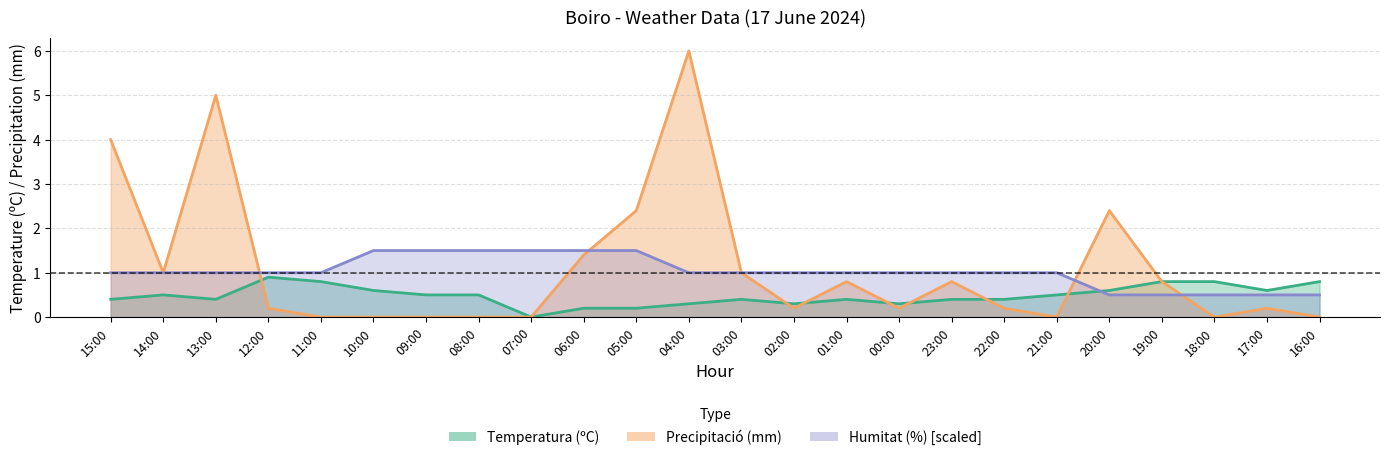

Reading left to right, extract all data points from this chart.

Temperatura (ºC): 15:00=0.4	14:00=0.5	13:00=0.4	12:00=0.9	11:00=0.8	10:00=0.6	09:00=0.5	08:00=0.5	07:00=0.0	06:00=0.2	05:00=0.2	04:00=0.3	03:00=0.4	02:00=0.3	01:00=0.4	00:00=0.3	23:00=0.4	22:00=0.4	21:00=0.5	20:00=0.6	19:00=0.8	18:00=0.8	17:00=0.6	16:00=0.8
Precipitació (mm): 15:00=4.0	14:00=1.0	13:00=5.0	12:00=0.2	11:00=0.0	10:00=0.0	09:00=0.0	08:00=0.0	07:00=0.0	06:00=1.4	05:00=2.4	04:00=6.0	03:00=1.0	02:00=0.2	01:00=0.8	00:00=0.2	23:00=0.8	22:00=0.2	21:00=0.0	20:00=2.4	19:00=0.8	18:00=0.0	17:00=0.2	16:00=0.0
Humitat (%): 15:00=1.0	14:00=1.0	13:00=1.0	12:00=1.0	11:00=1.0	10:00=1.5	09:00=1.5	08:00=1.5	07:00=1.5	06:00=1.5	05:00=1.5	04:00=1.0	03:00=1.0	02:00=1.0	01:00=1.0	00:00=1.0	23:00=1.0	22:00=1.0	21:00=1.0	20:00=0.5	19:00=0.5	18:00=0.5	17:00=0.5	16:00=0.5